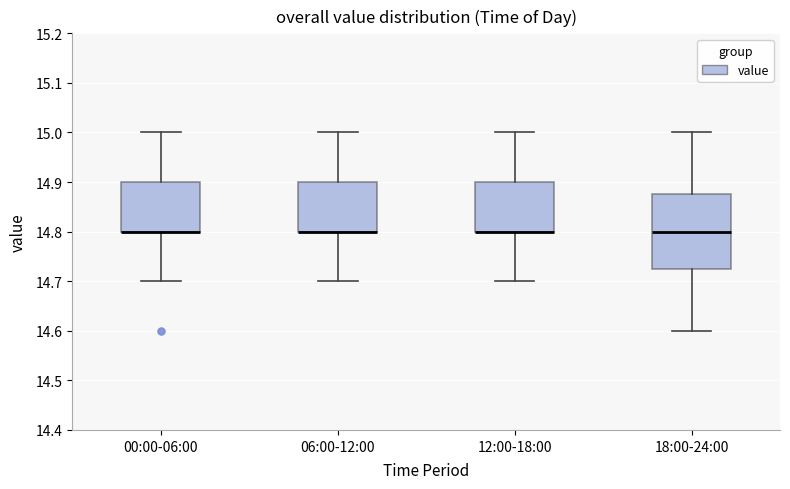

Comparing the boxes themselves (not the whiskers), which one is the tallest?

18:00-24:00